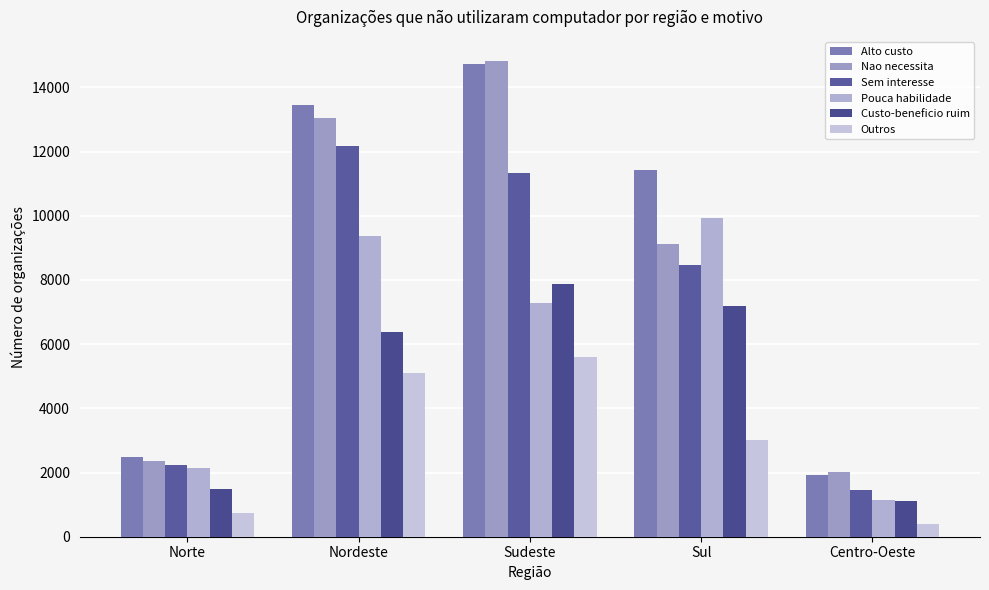

List the labels in order of Nao necessita value, smallest first.

Centro-Oeste, Norte, Sul, Nordeste, Sudeste